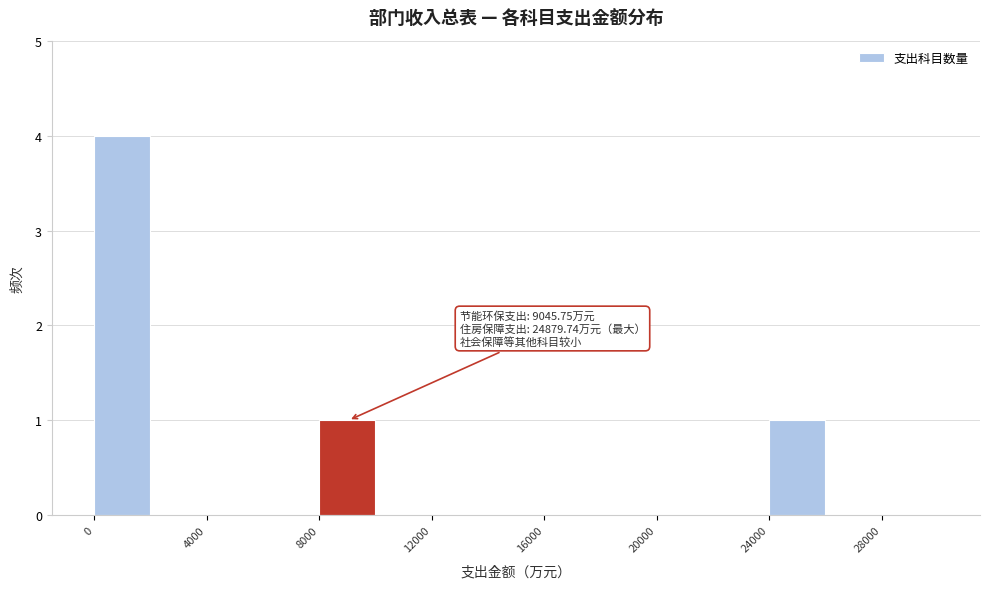

Over which range of the x-axis is the bar tallest?

0 to 2000